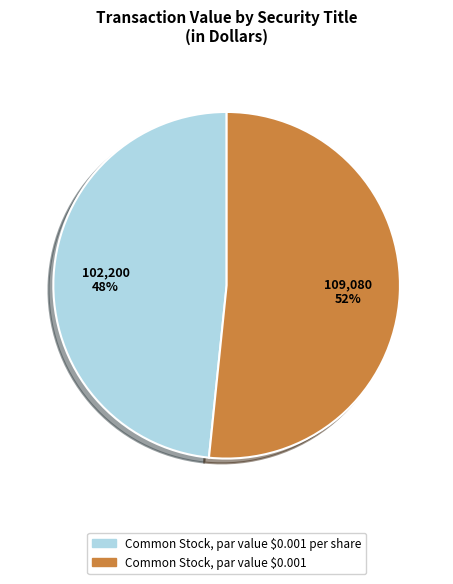

Count the number of slices in the pie.

2